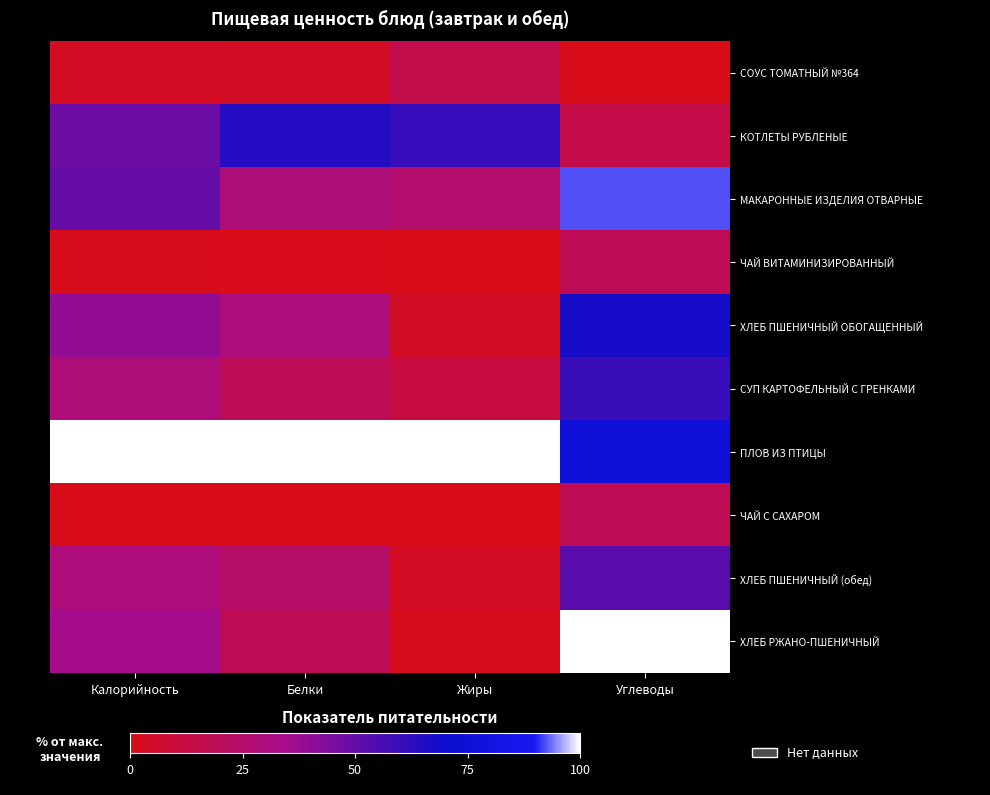

Count the number of categories in the chart.

4